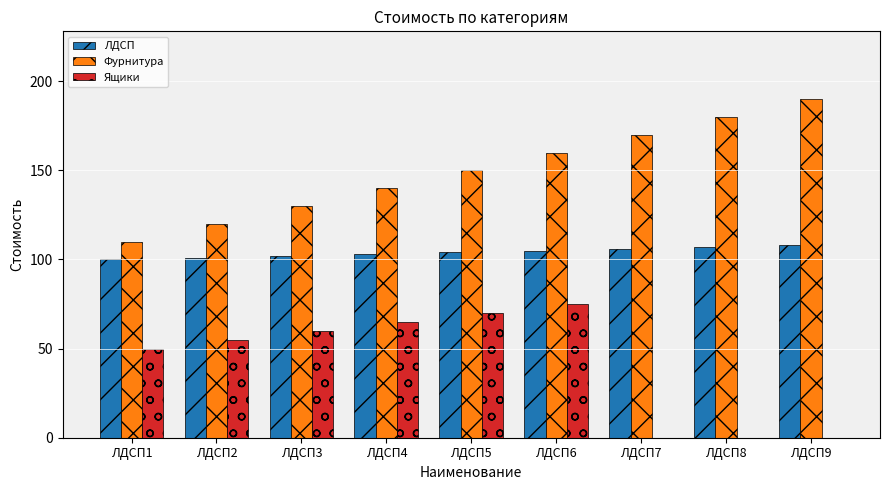

Where is Ящики nearest to the value 37?

ЛДСП1